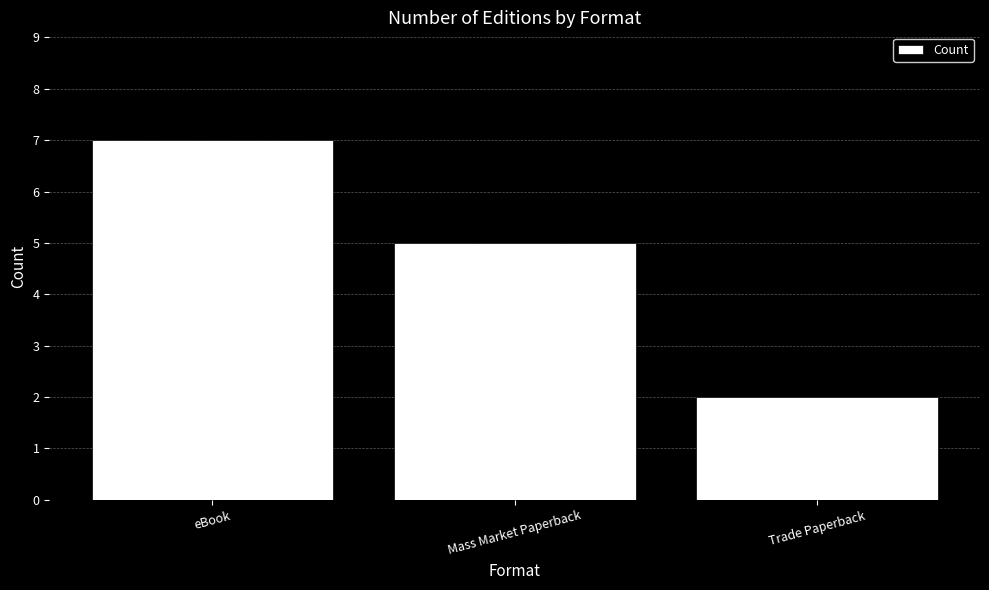

The value at Trade Paperback is 2. True or false?

True